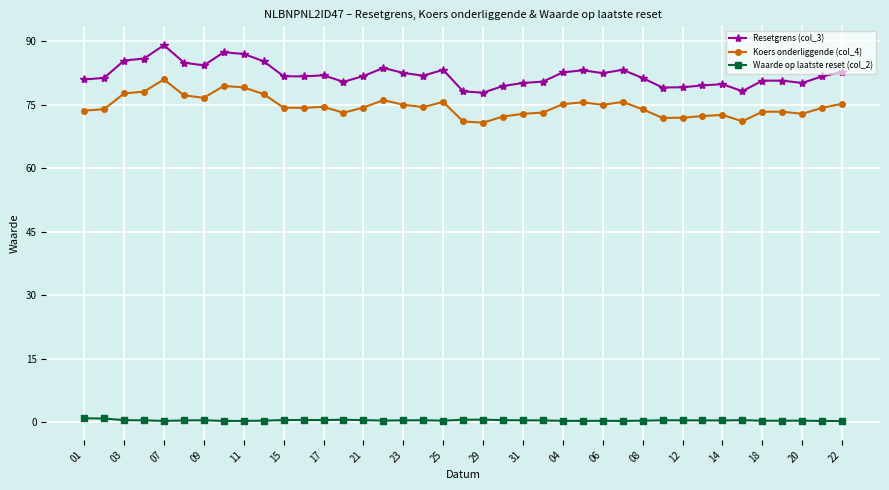

What is the minimum value for Koers onderliggende (col_4)?

70.7